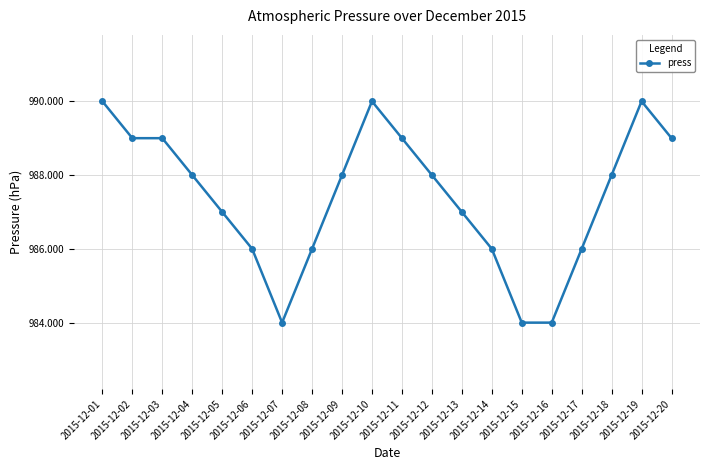

What is the difference between the maximum and minimum values?

6